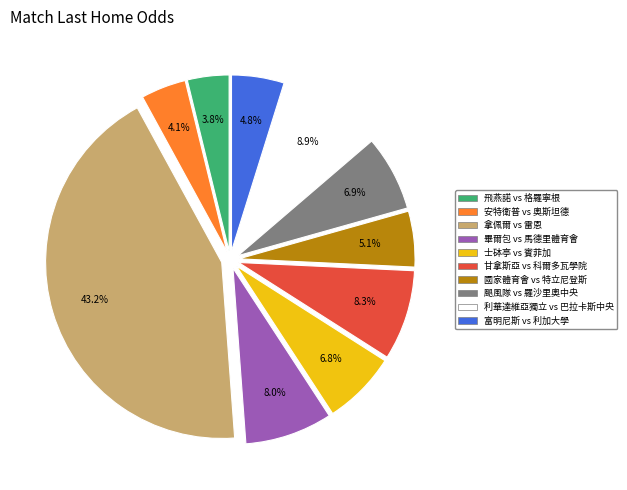

Is there a majority slice in this chart?

No